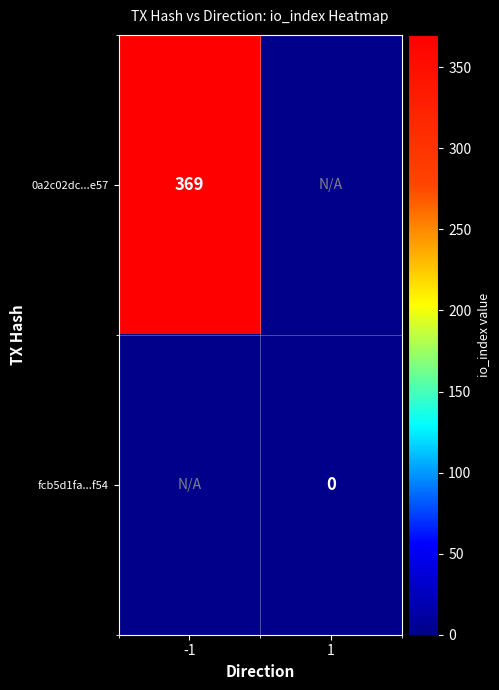

The value of 0a2c02dc...e57 at -1 is 369. True or false?

True